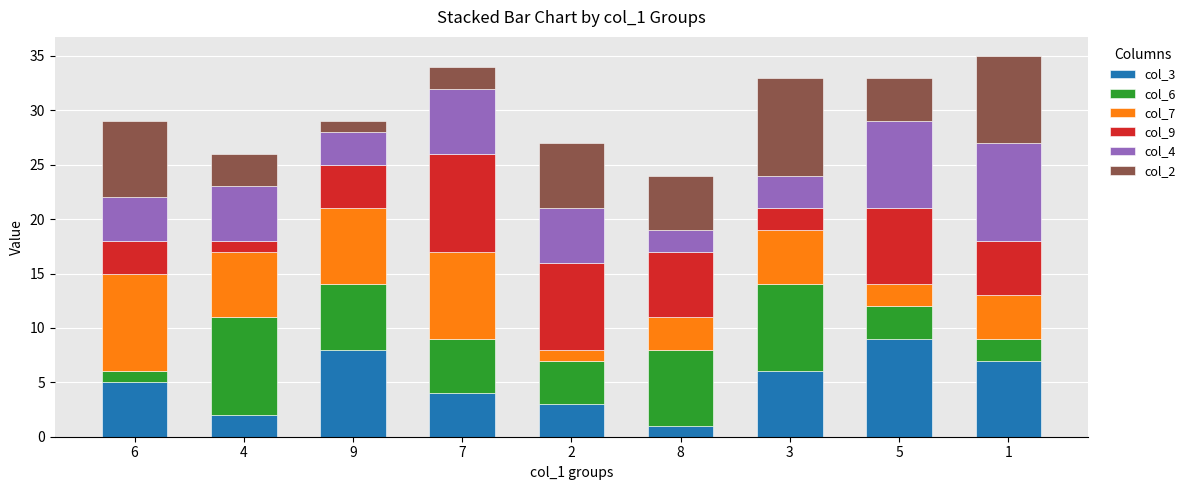

Rank the categories by col_3 value from lowest to highest.

8, 4, 2, 7, 6, 3, 1, 9, 5